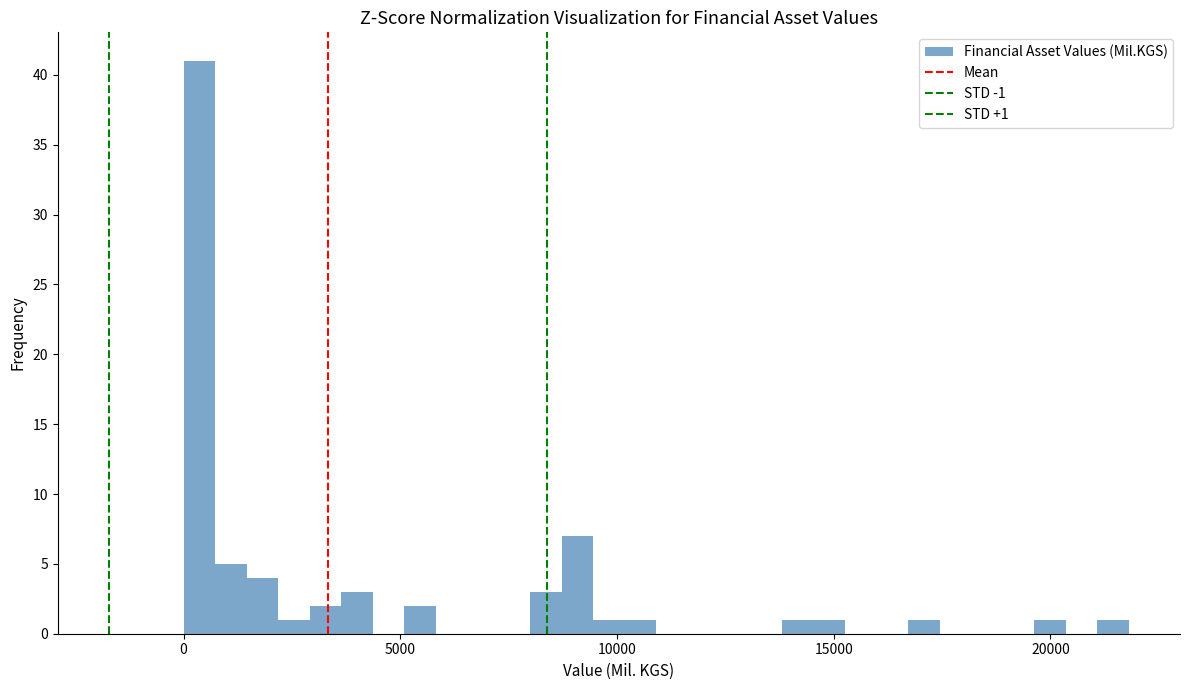

Around what value on the x-axis is the tallest bar? Give the approximate position of its centre, as read against the axis.

500